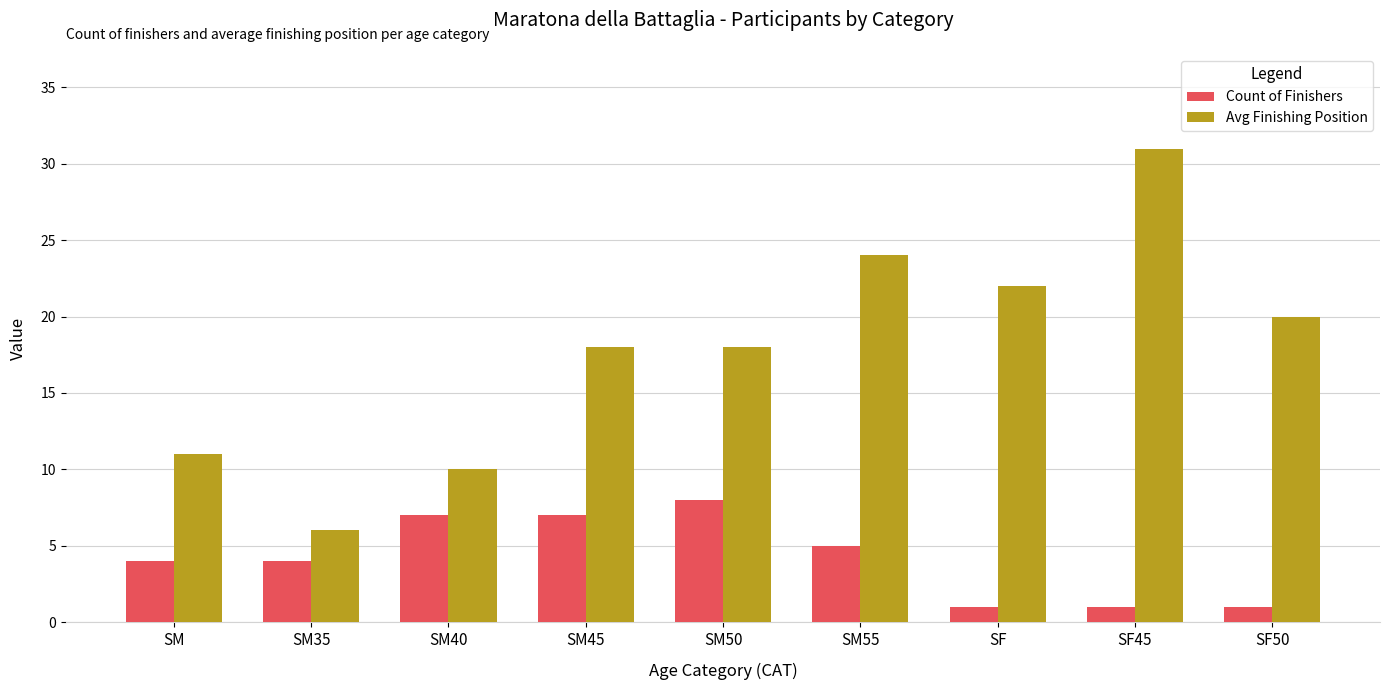

Rank the series at SM from lowest to highest value.

Count of Finishers, Avg Finishing Position